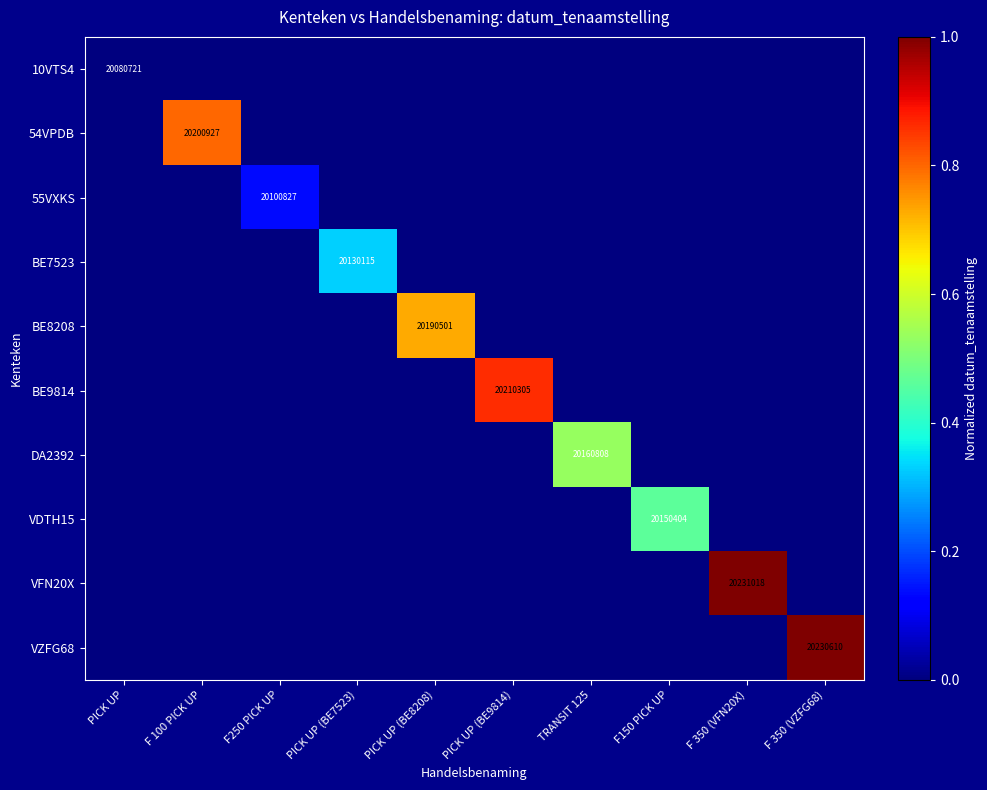

What is the total value across all series at F250 PICK UP?

20100827